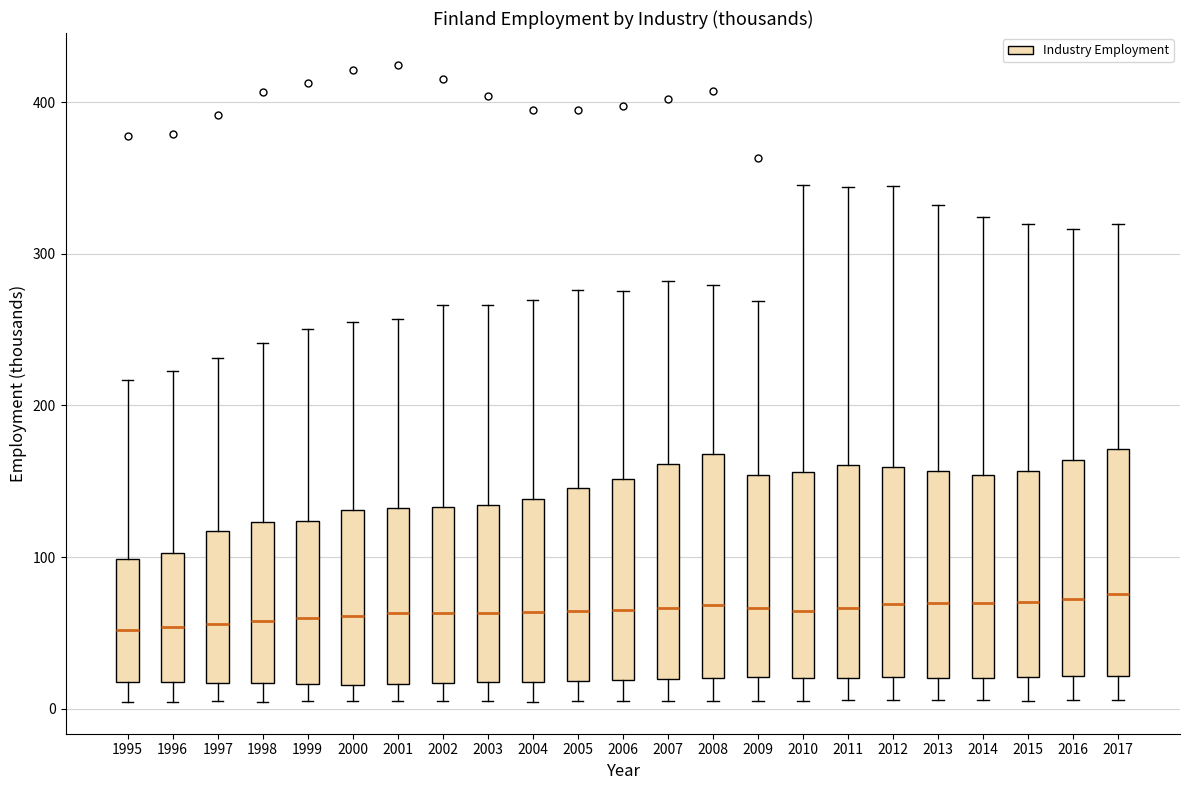

Reading left to right, transcribe this box plot: for each box, give where its median line is, the range the box spans, and where its two whiskers end, as read against the y-axis. The values are not printed on the chart, so give them approximately, as read against the axis.

1995: median 50, box 20 to 100, whiskers 0 to 220
1996: median 50, box 20 to 100, whiskers 0 to 220
1997: median 60, box 20 to 120, whiskers 0 to 230
1998: median 60, box 20 to 120, whiskers 0 to 240
1999: median 60, box 20 to 120, whiskers 0 to 250
2000: median 60, box 20 to 130, whiskers 0 to 260
2001: median 60, box 20 to 130, whiskers 10 to 260
2002: median 60, box 20 to 130, whiskers 0 to 270
2003: median 60, box 20 to 130, whiskers 0 to 270
2004: median 60, box 20 to 140, whiskers 0 to 270
2005: median 60, box 20 to 150, whiskers 0 to 280
2006: median 70, box 20 to 150, whiskers 10 to 280
2007: median 70, box 20 to 160, whiskers 10 to 280
2008: median 70, box 20 to 170, whiskers 10 to 280
2009: median 70, box 20 to 150, whiskers 10 to 270
2010: median 60, box 20 to 160, whiskers 10 to 350
2011: median 70, box 20 to 160, whiskers 10 to 340
2012: median 70, box 20 to 160, whiskers 10 to 340
2013: median 70, box 20 to 160, whiskers 10 to 330
2014: median 70, box 20 to 150, whiskers 10 to 320
2015: median 70, box 20 to 160, whiskers 10 to 320
2016: median 70, box 20 to 160, whiskers 10 to 320
2017: median 80, box 20 to 170, whiskers 10 to 320